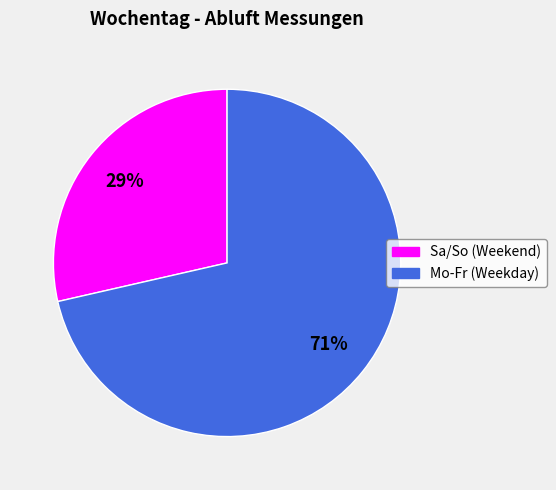

To the nearest percent, what is the average slice percentage?

50%